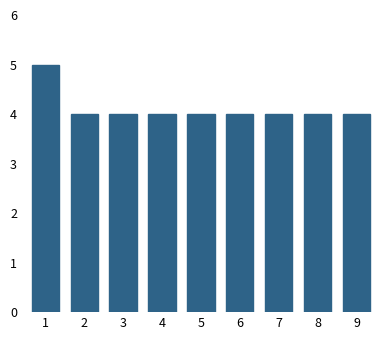

Reading left to right, what are all the values shown in this chart?

1=5	2=4	3=4	4=4	5=4	6=4	7=4	8=4	9=4